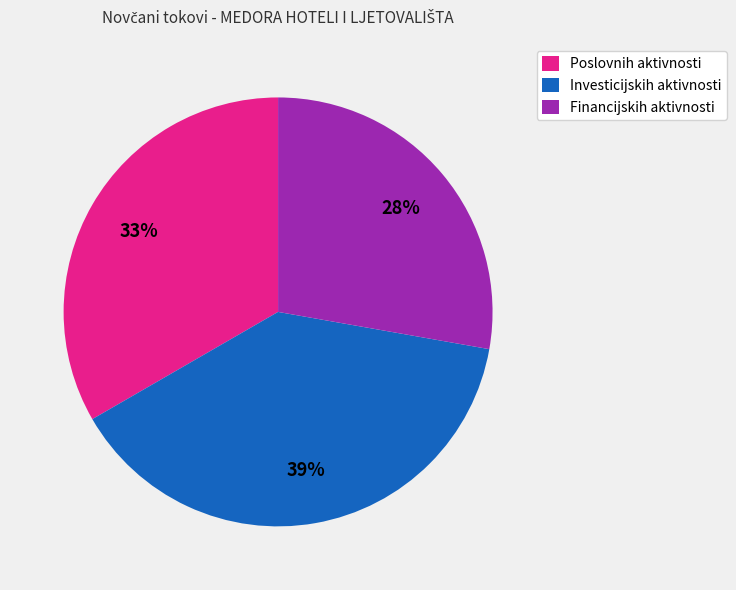

True or false: Poslovnih aktivnosti accounts for 33% of the total.

True